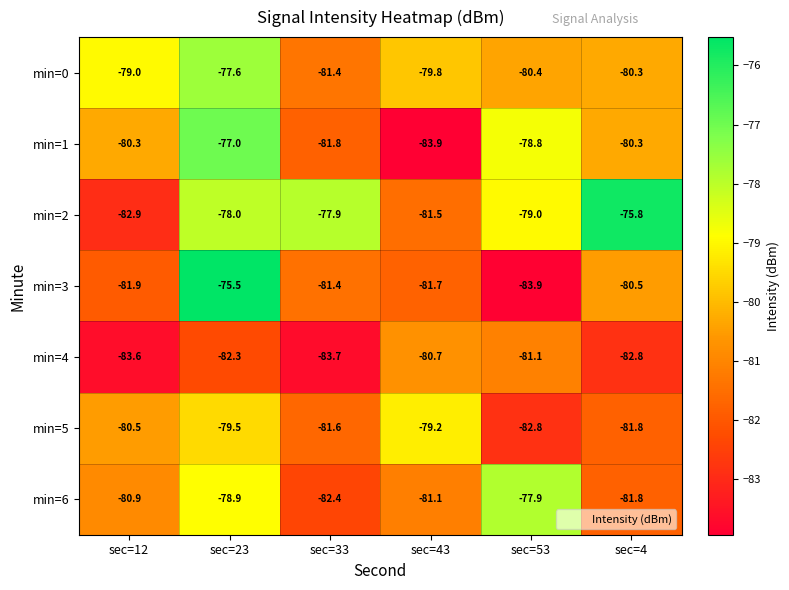

Which series has the largest total across all categories?

min=2